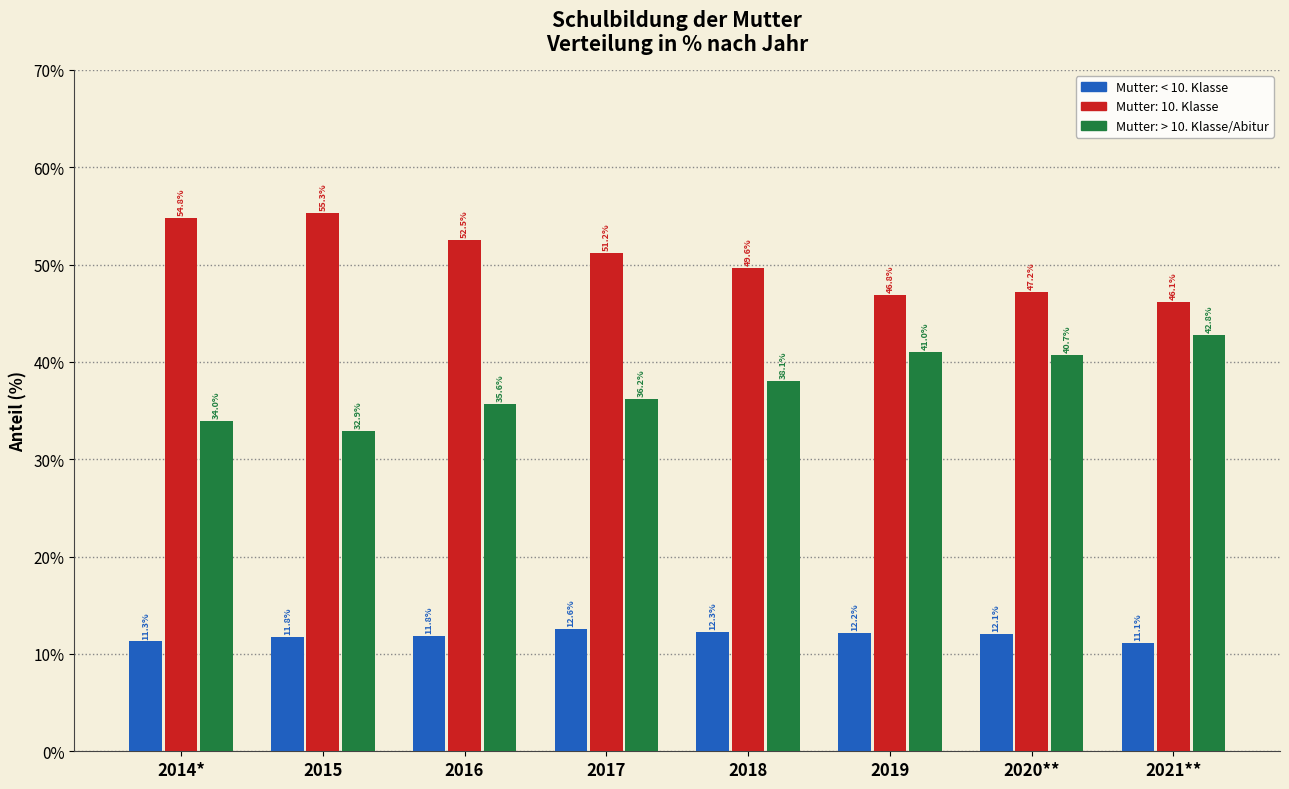

What is the difference between the maximum and minimum values in the Mutter: < 10. Klasse series?

1.5